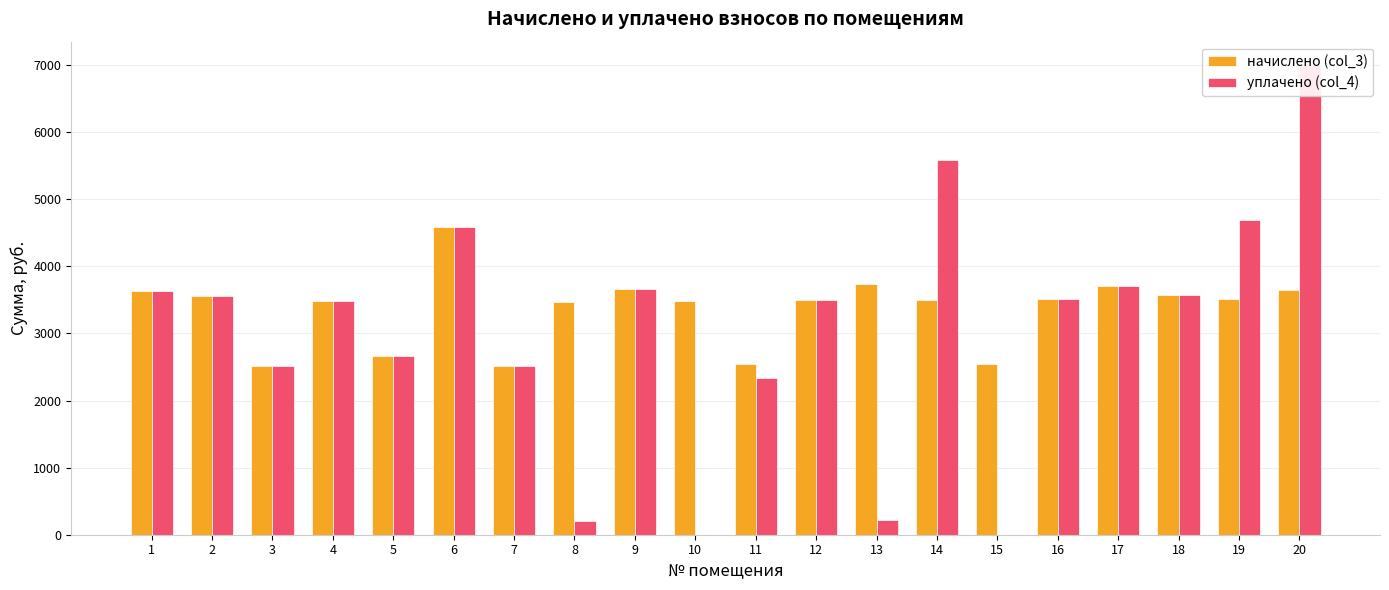

What is the sum of all начислено (col_3) values?

67342.6